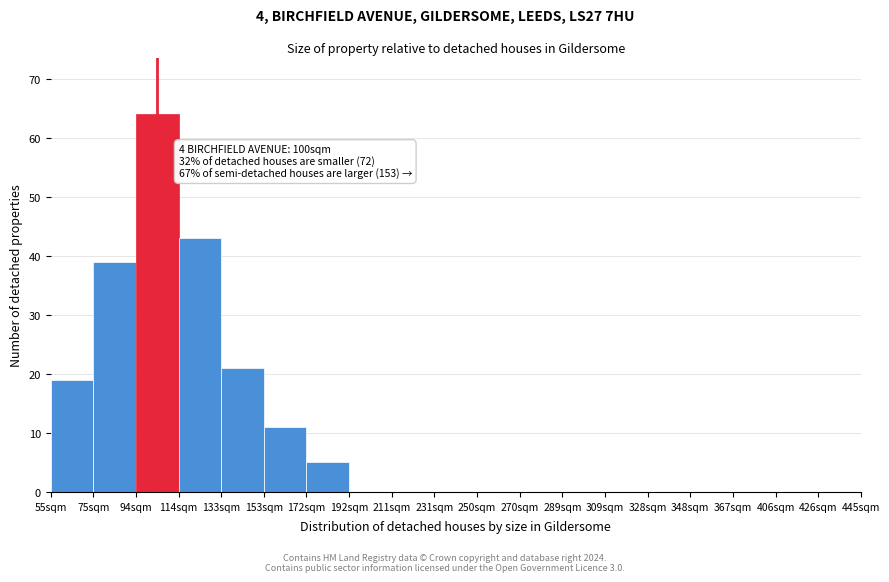

Reading right to left, list all the values displayed in this chart.

426sqm=0	406sqm=0	367sqm=0	348sqm=0	328sqm=0	309sqm=0	289sqm=0	270sqm=0	250sqm=0	231sqm=0	211sqm=0	192sqm=0	172sqm=5	153sqm=11	133sqm=21	114sqm=43	94sqm=64	75sqm=39	55sqm=19